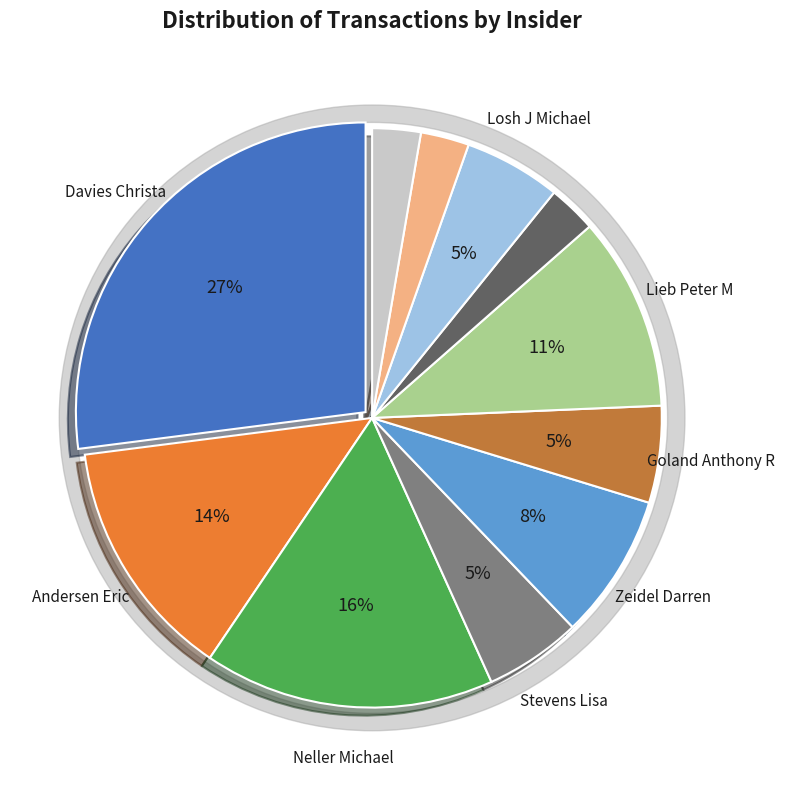

To the nearest percent, what is the average slice percentage?

9%